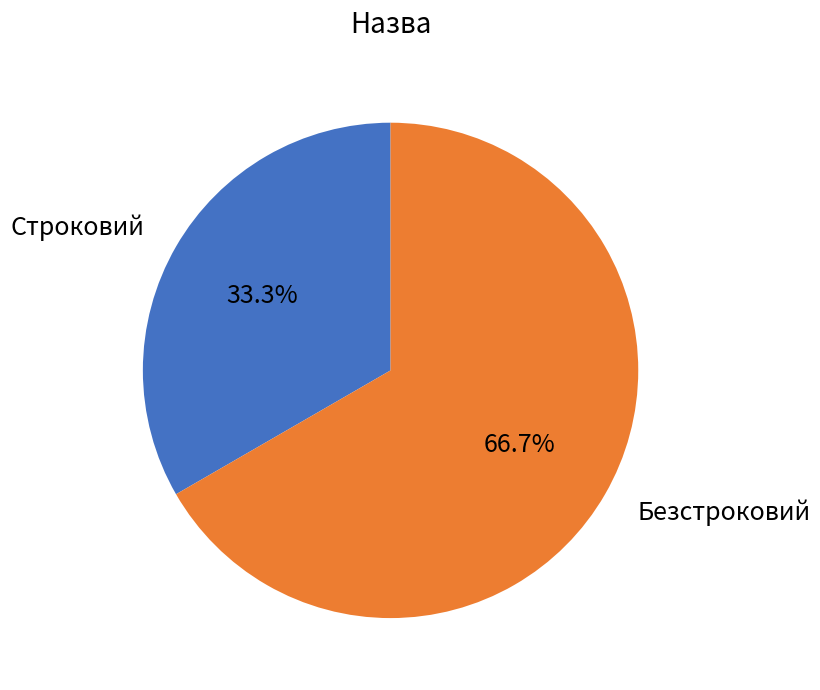

Count the number of slices in the pie.

2